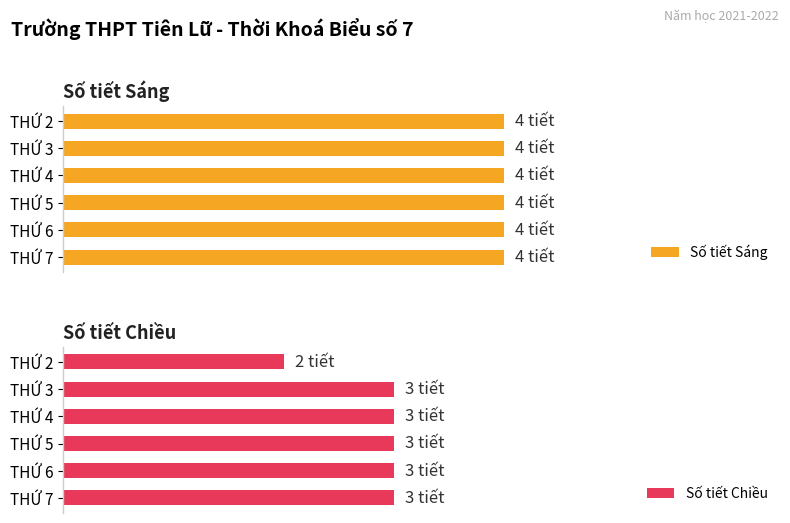

How many categories are shown in the chart?

6